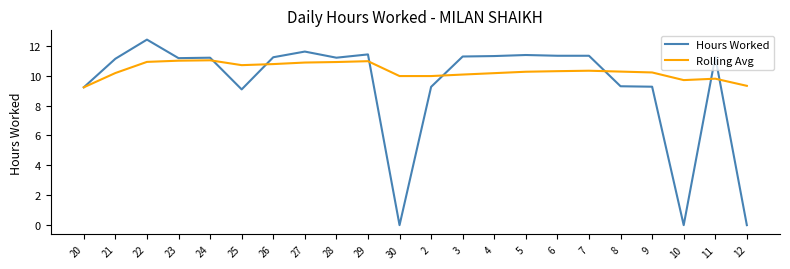

True or false: Rolling Avg and Hours Worked intersect in this chart.

True